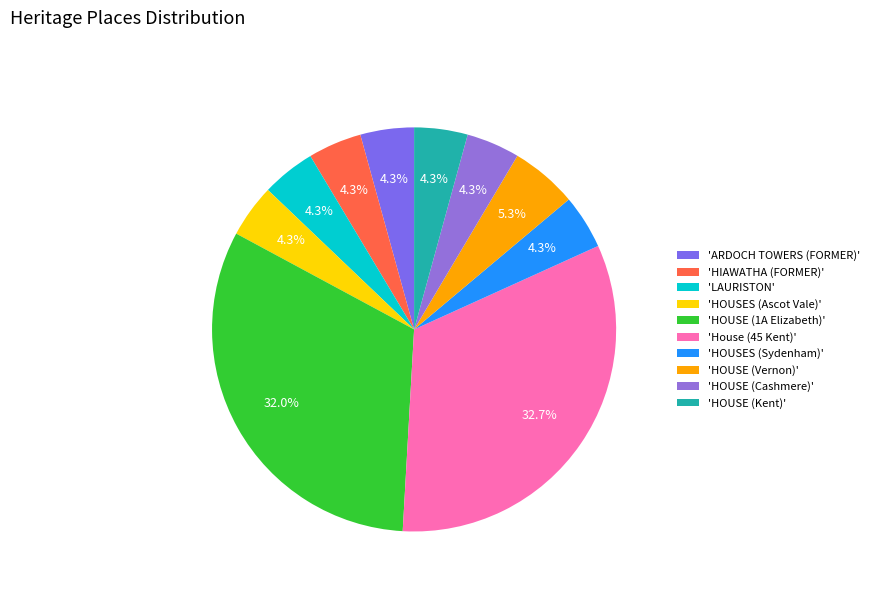

To the nearest percent, what is the average slice percentage?

10%